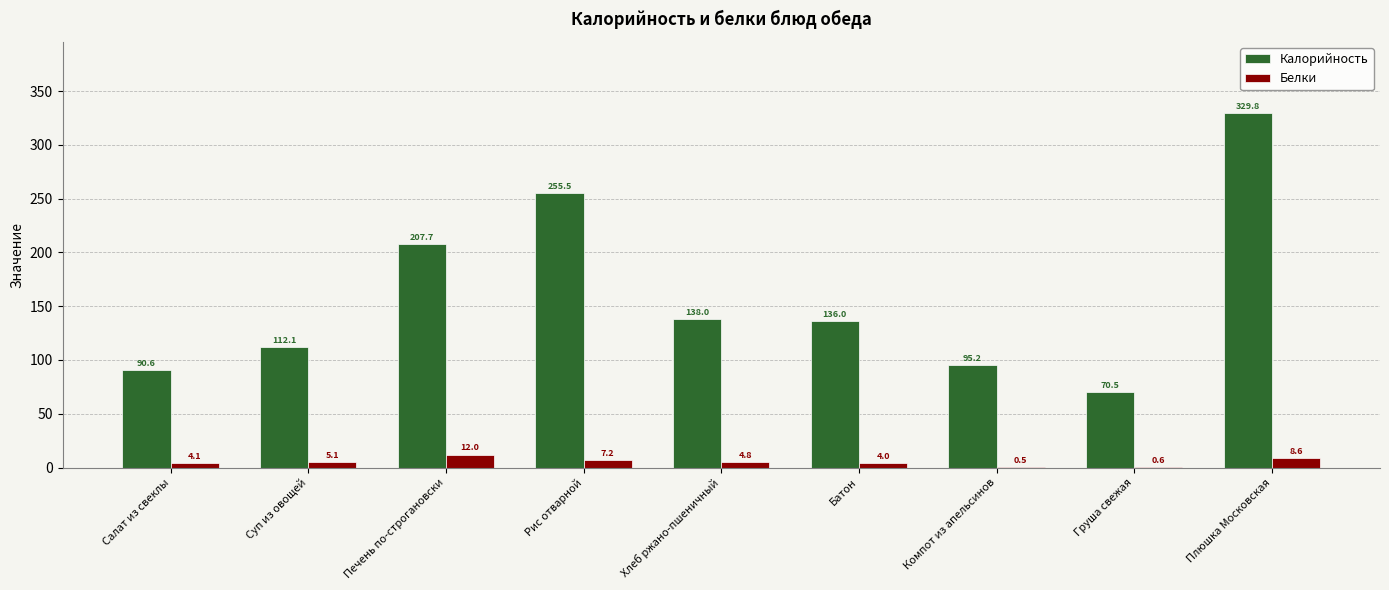

What is the sum of all Калорийность values?

1435.4